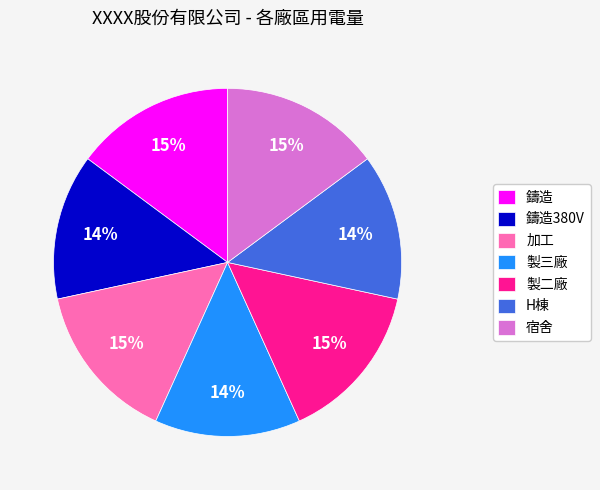

Which has a higher value, 製三廠 or 鑄造?

鑄造